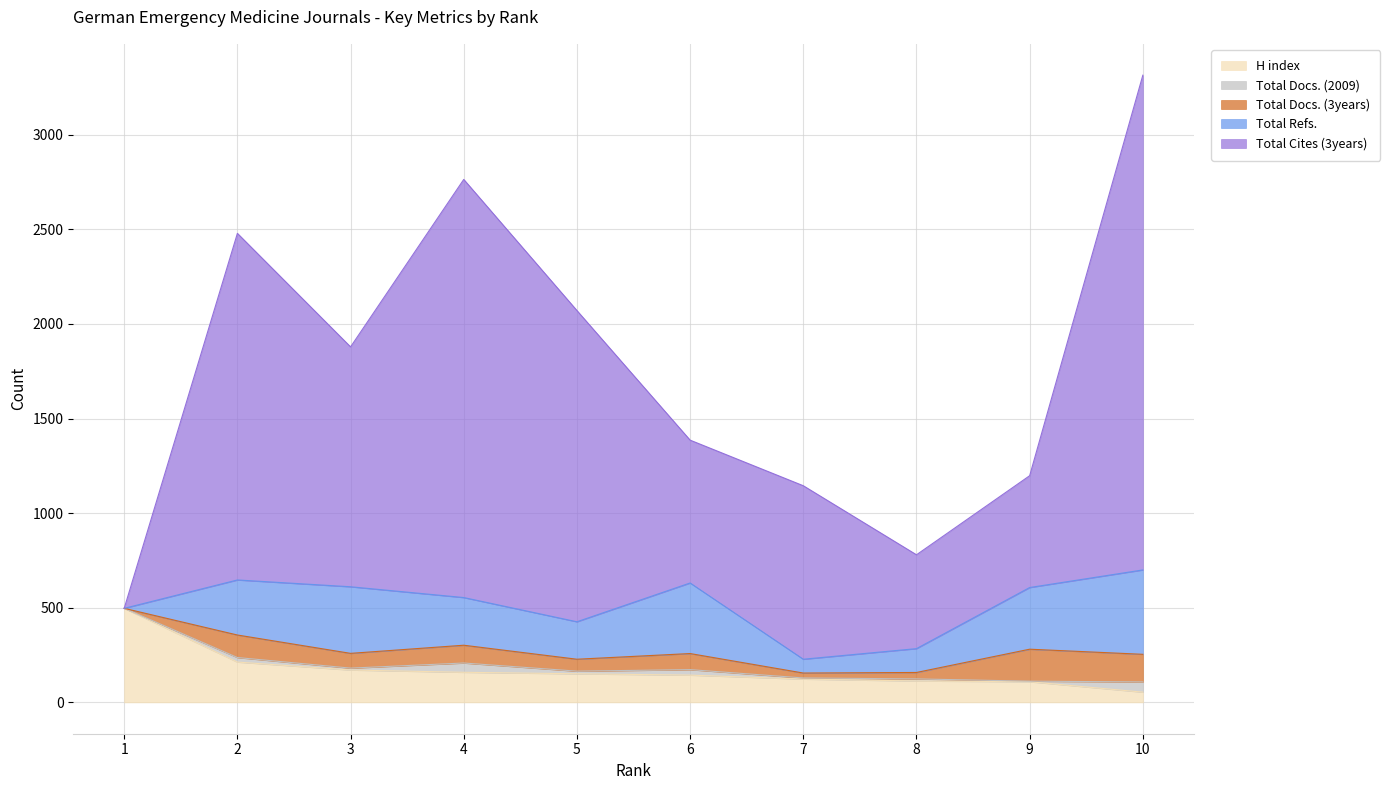

What is the average value of the Total Cites (3years) series?

1233